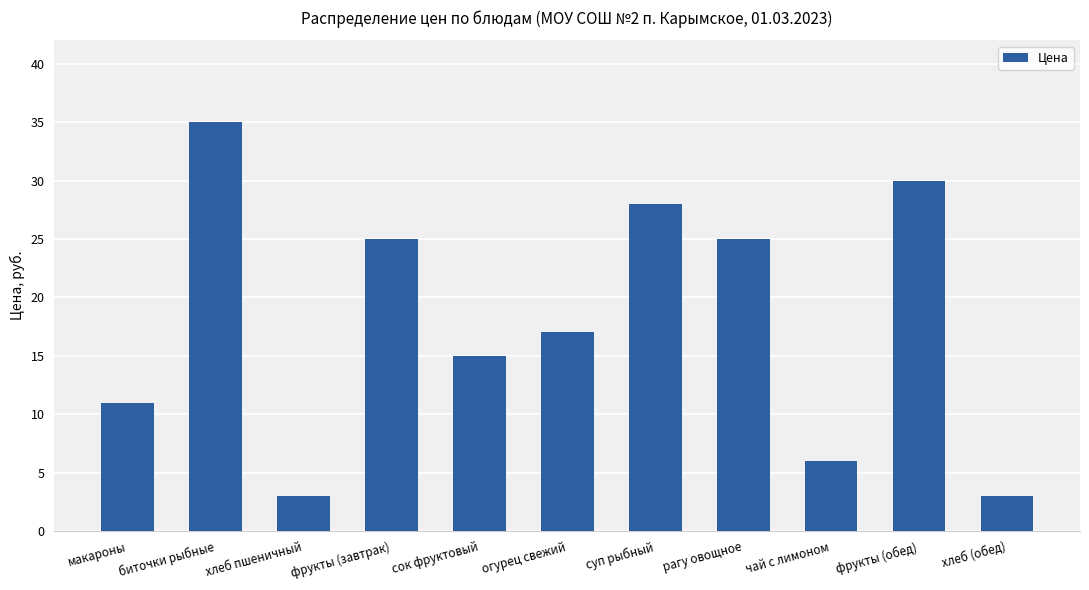

Is it true that the value at рагу овощное is 6?

False